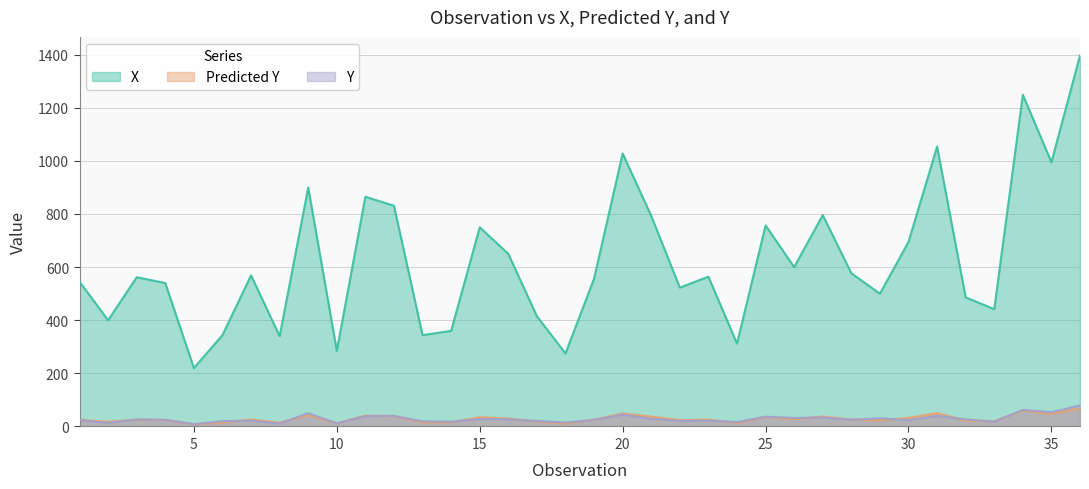

What is the sum of all Y values?

1042.5